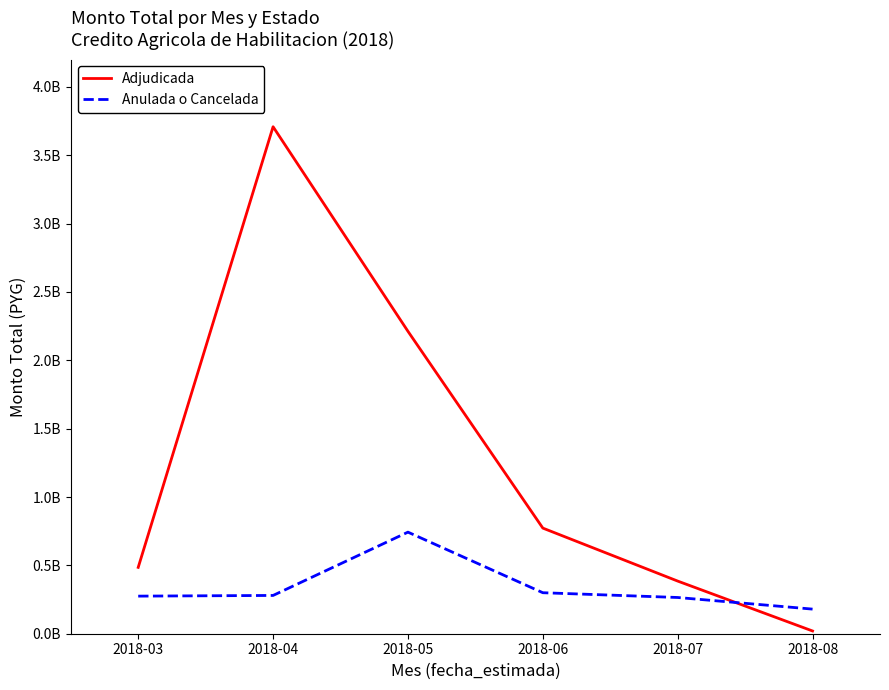

List the series in order of their peak value, highest first.

Adjudicada, Anulada o Cancelada